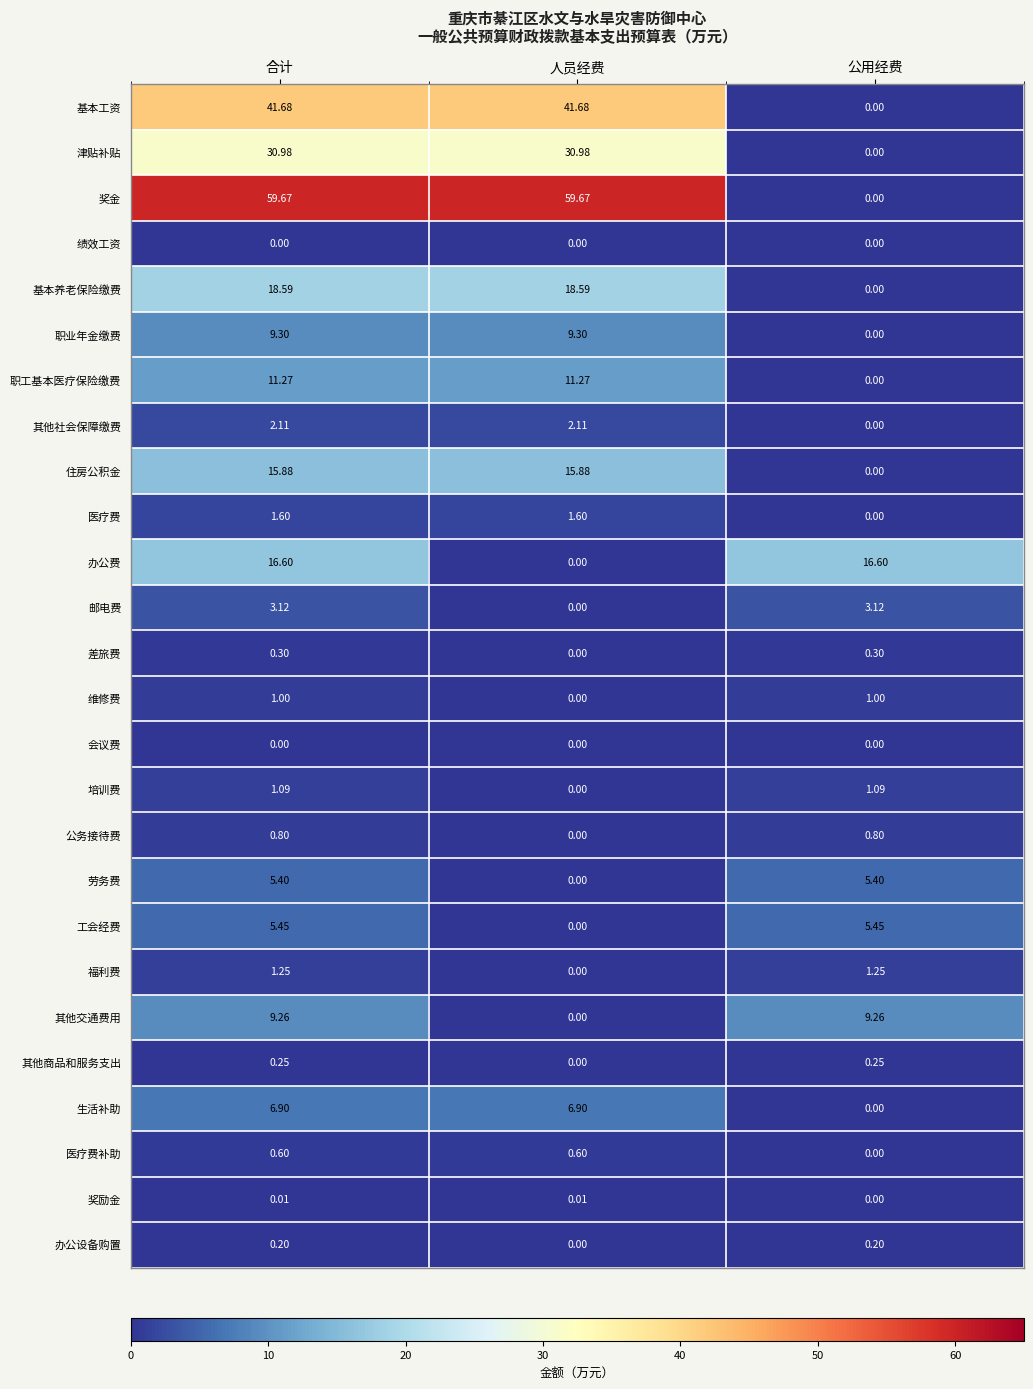

Which series has the widest spread of values?

奖金